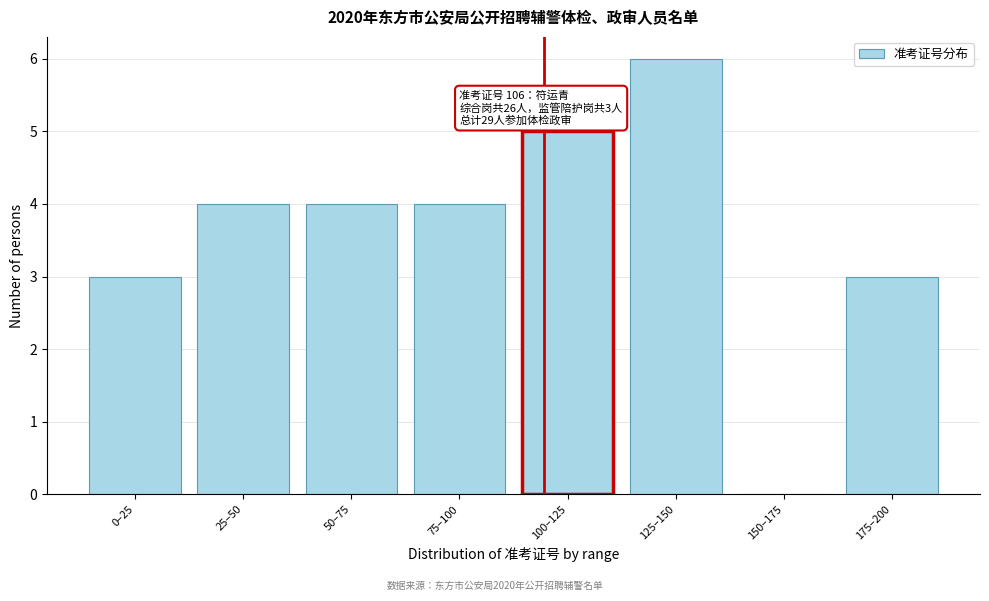

Reading left to right, what are all the values shown in this chart?

0–25=3	25–50=4	50–75=4	75–100=4	100–125=5	125–150=6	150–175=0	175–200=3